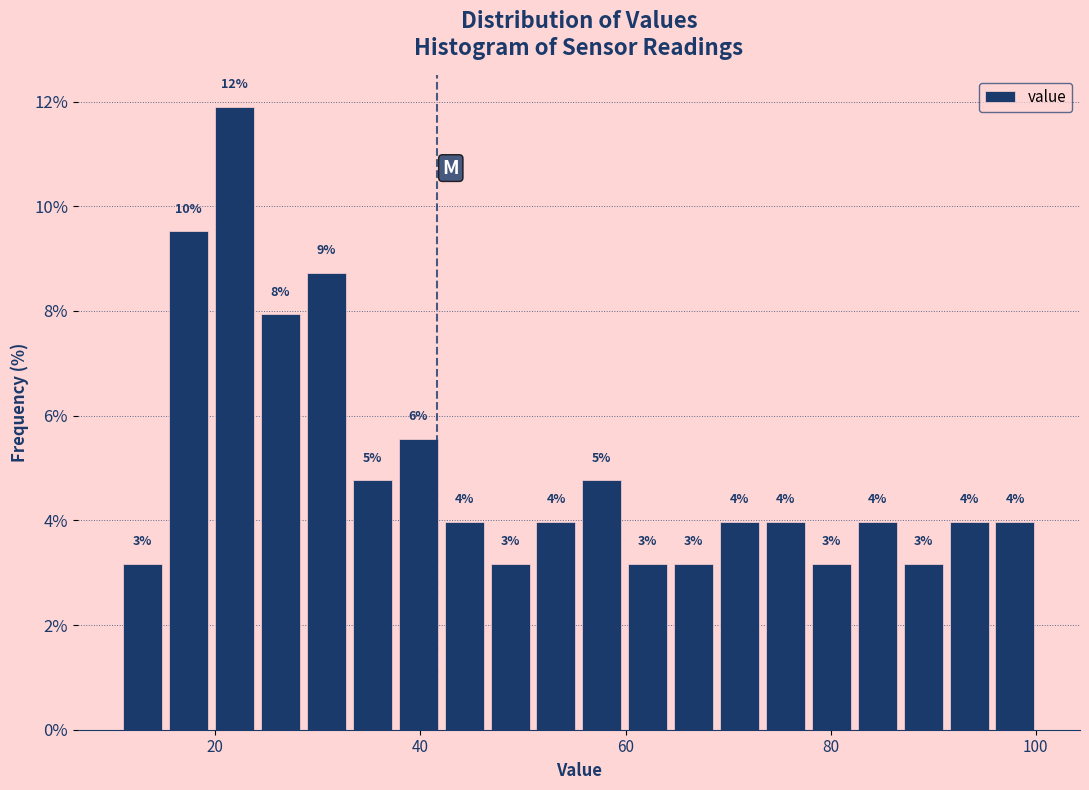

Around what value on the x-axis is the tallest bar? Give the approximate position of its centre, as read against the axis.

22